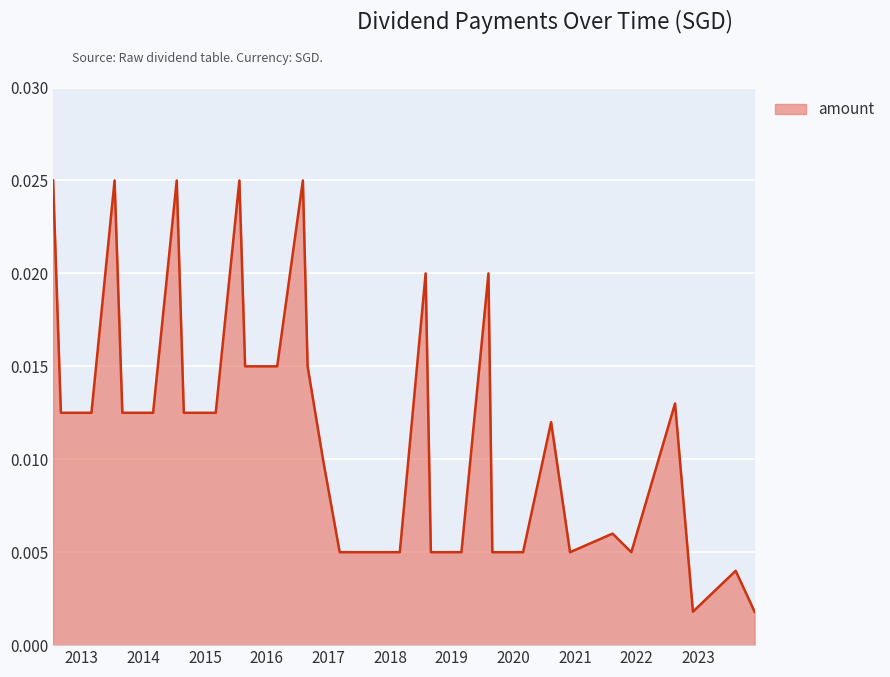

Does the chart display data point markers on the line(s)?

No